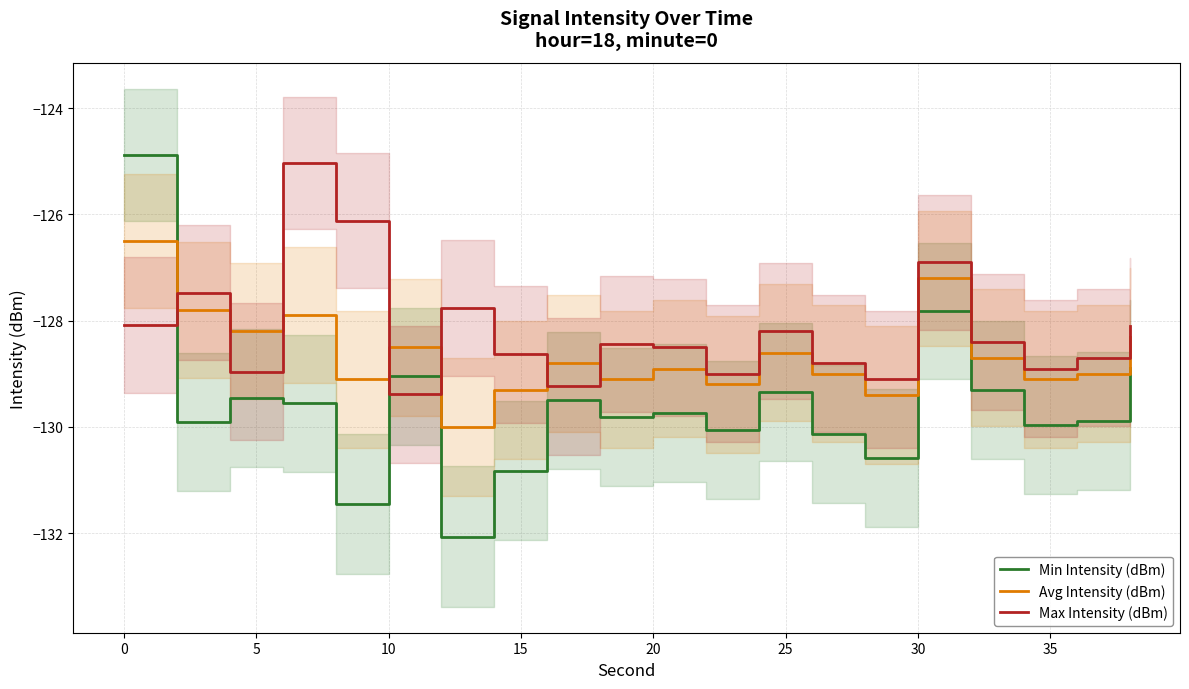

Reading left to right, extract all data points from this chart.

Min Intensity (dBm): -124.9	-129.9	-129.5	-129.6	-131.4	-129.0	-132.1	-130.8	-129.5	-129.8	-129.7	-130.1	-129.3	-130.1	-130.6	-127.8	-129.3	-130.0	-129.9	-128.9
Avg Intensity (dBm): -126.5	-127.8	-128.2	-127.9	-129.1	-128.5	-130.0	-129.3	-128.8	-129.1	-128.9	-129.2	-128.6	-129.0	-129.4	-127.2	-128.7	-129.1	-129.0	-128.3
Max Intensity (dBm): -128.1	-127.5	-129.0	-125.0	-126.1	-129.4	-127.8	-128.6	-129.2	-128.4	-128.5	-129.0	-128.2	-128.8	-129.1	-126.9	-128.4	-128.9	-128.7	-128.1